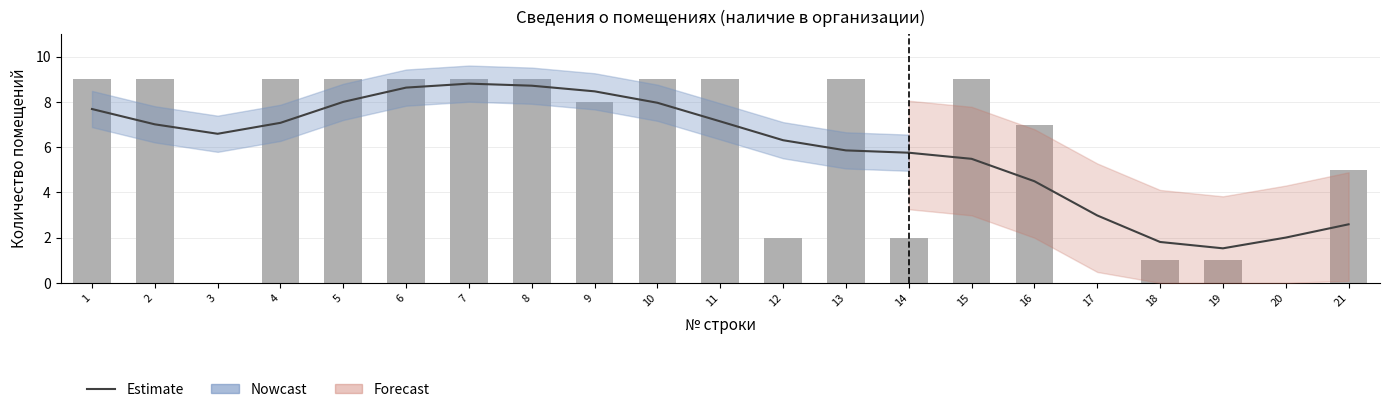

Rank the categories by value from lowest to highest.

3, 17, 20, 18, 19, 12, 14, 21, 16, 9, 1, 2, 4, 5, 6, 7, 8, 10, 11, 13, 15